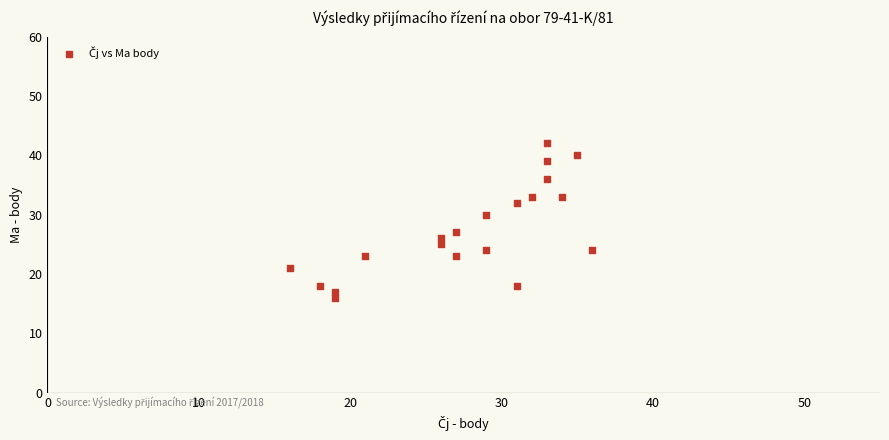

What Y value in the scatter plot is closest to 29?

30